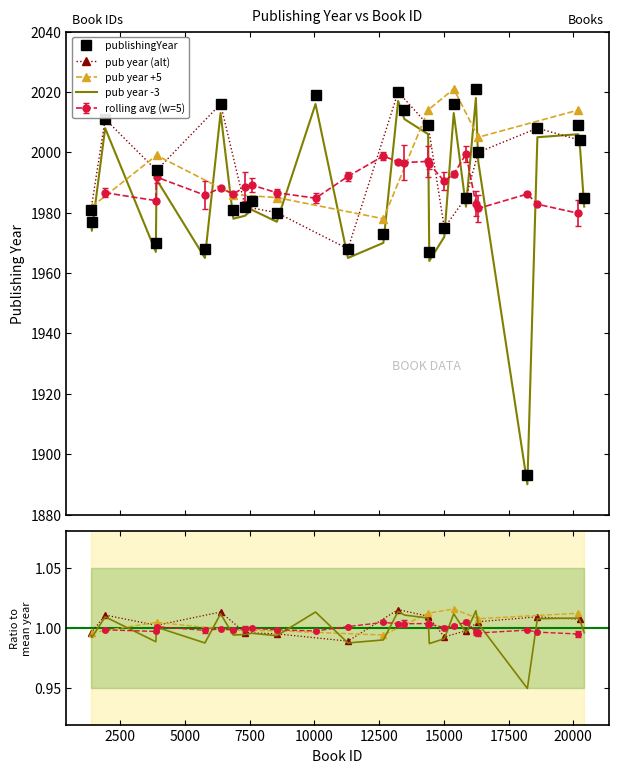

What is the maximum value for pub year -3?

2018